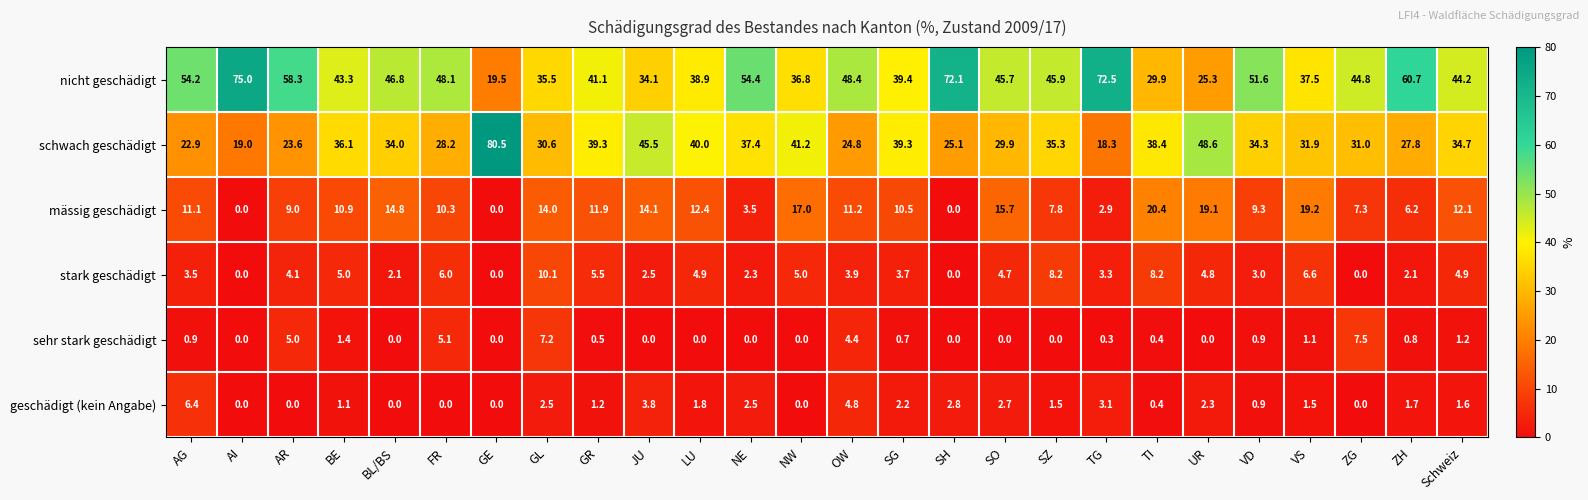

What is the sum of the nicht geschädigt values at SH and GR?

113.2